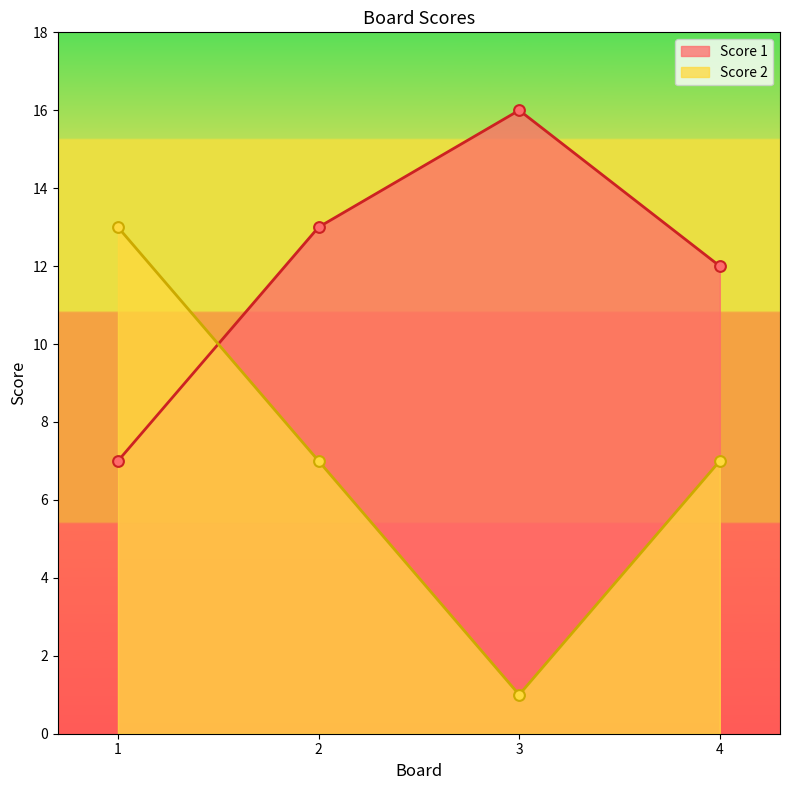

At how many categories does at least one series exceed 4?

4